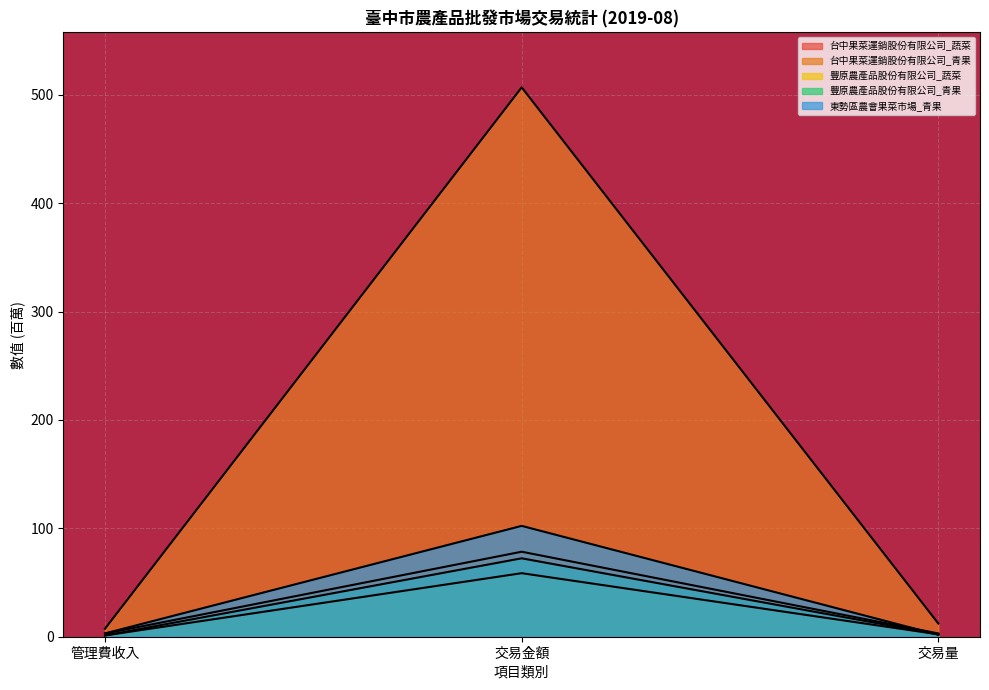

The 台中果菜運銷股份有限公司_青果 series shows 7.4 at 管理費收入. True or false?

True